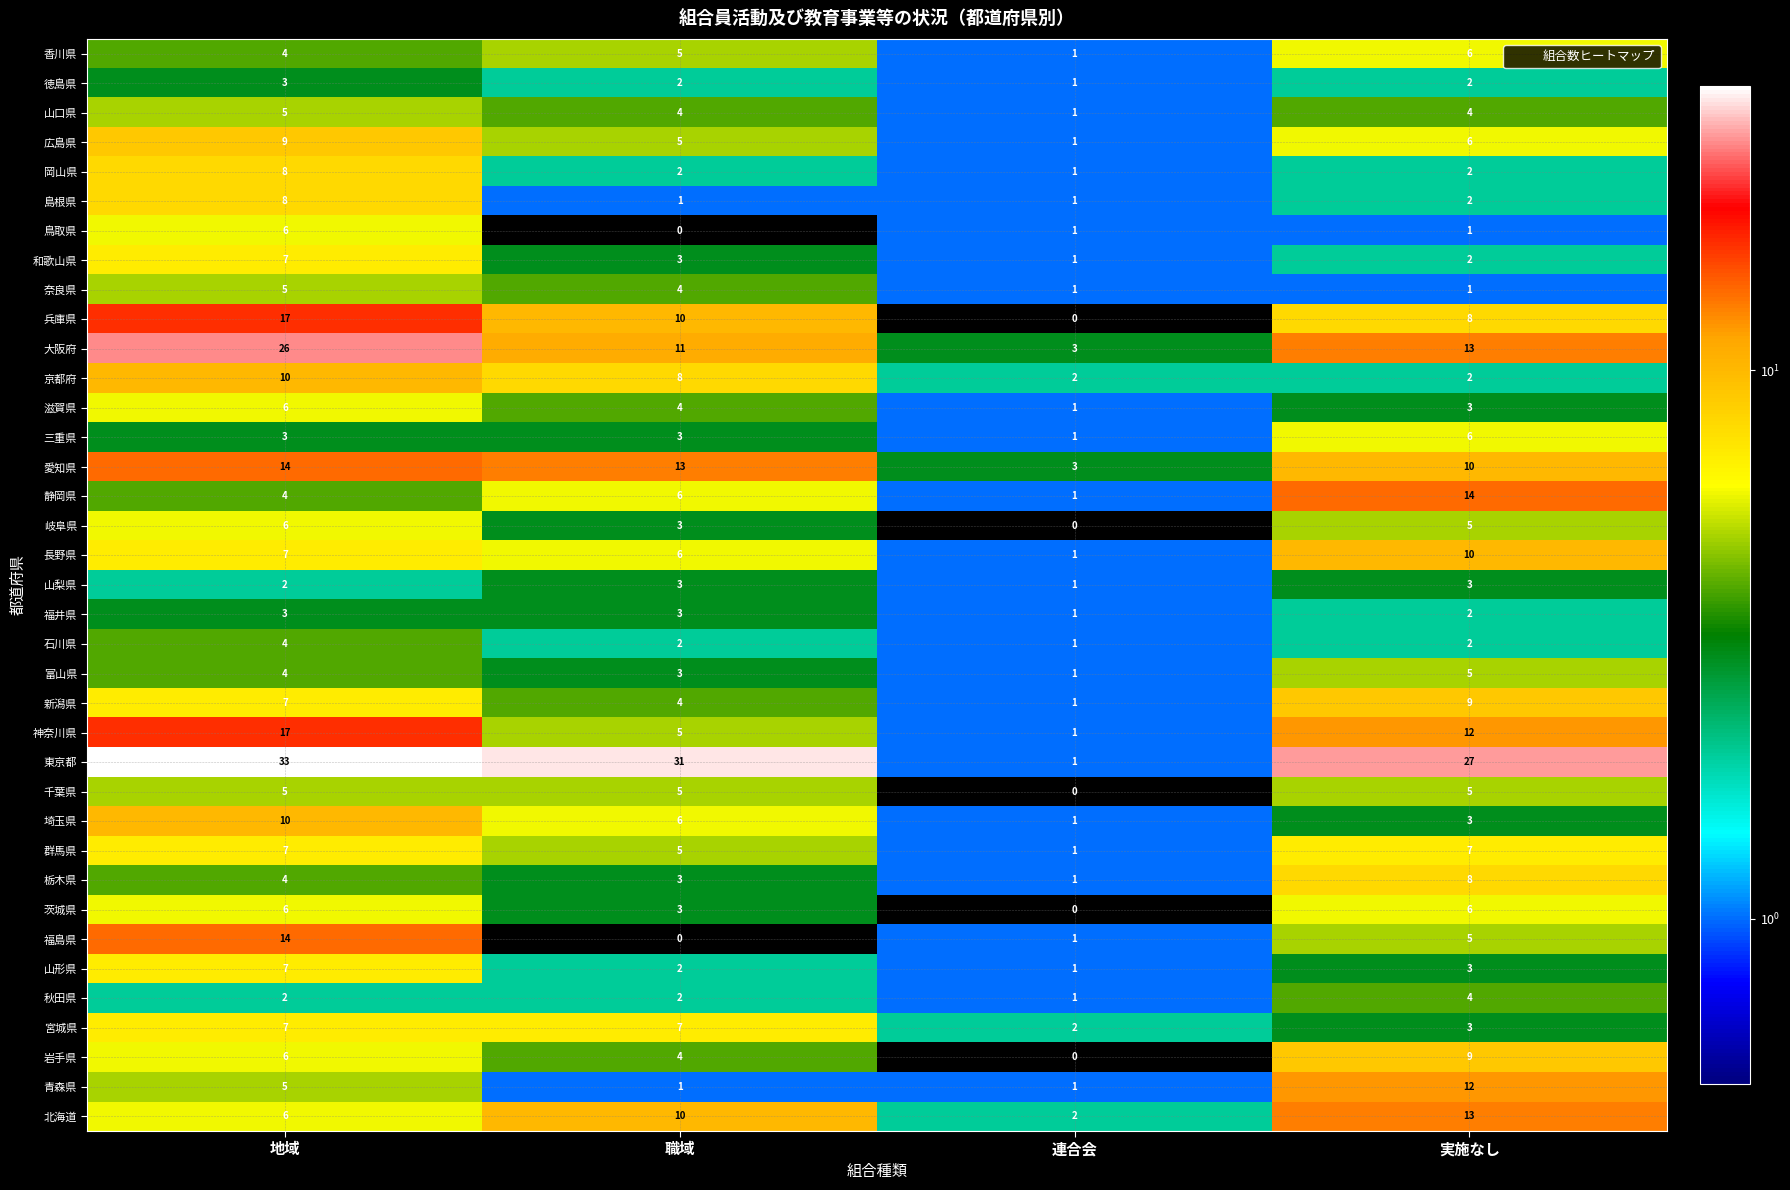

Which series has the largest range (max minus min)?

東京都